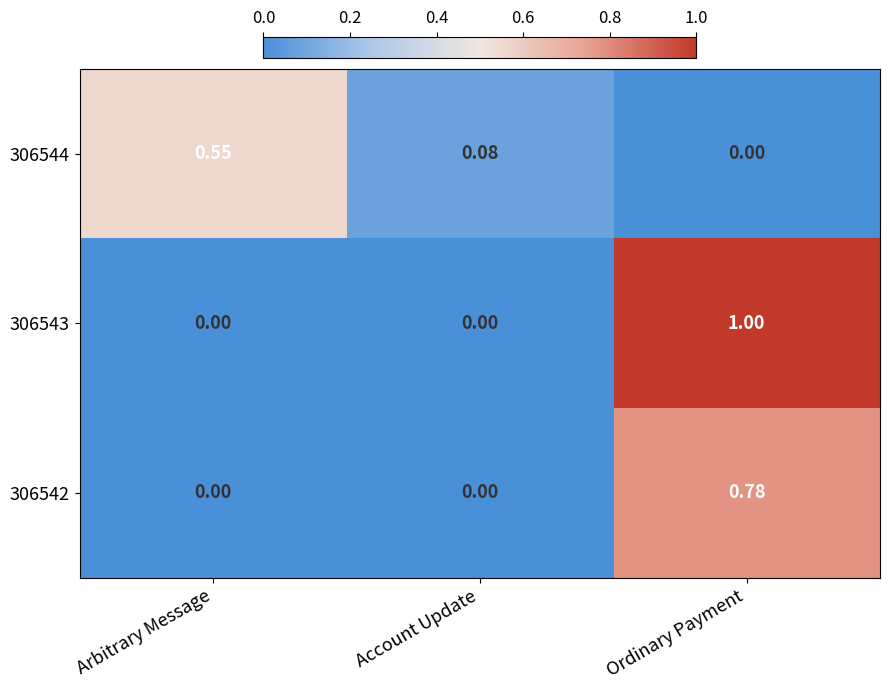

List the series in order of their overall mean, lowest first.

306544, 306542, 306543